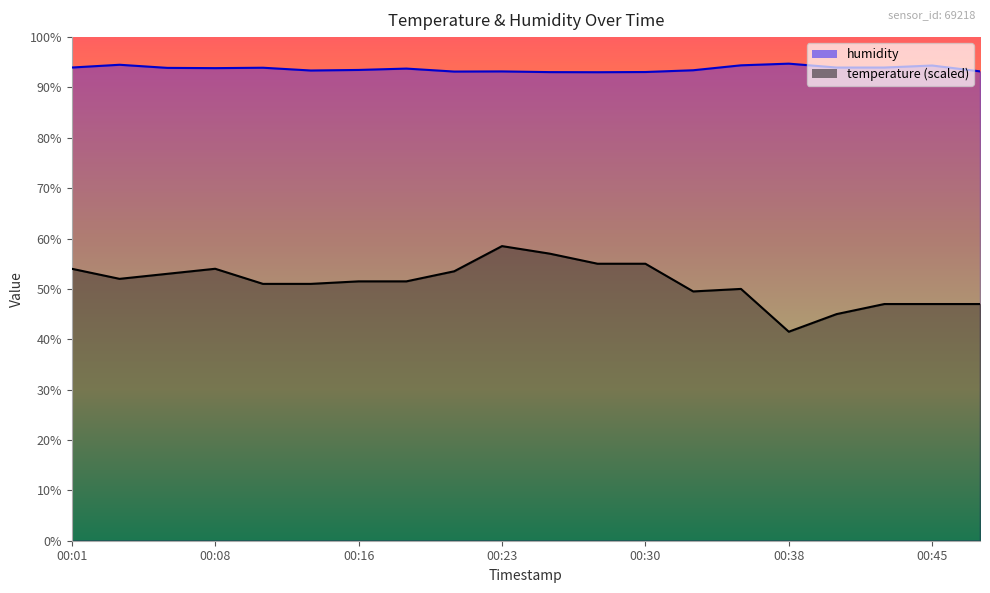

True or false: humidity has a value of 26.3 at 00:13.

False